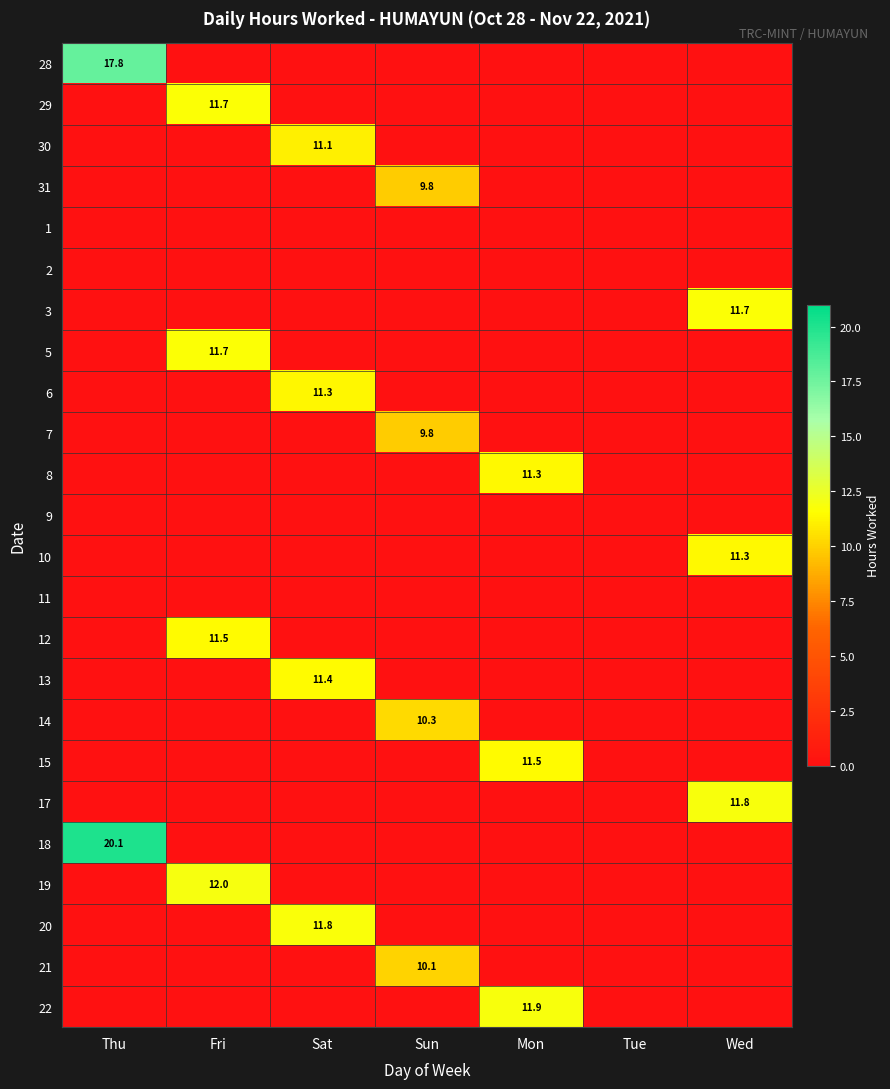

The 18 series shows 20.1 at Thu. True or false?

True